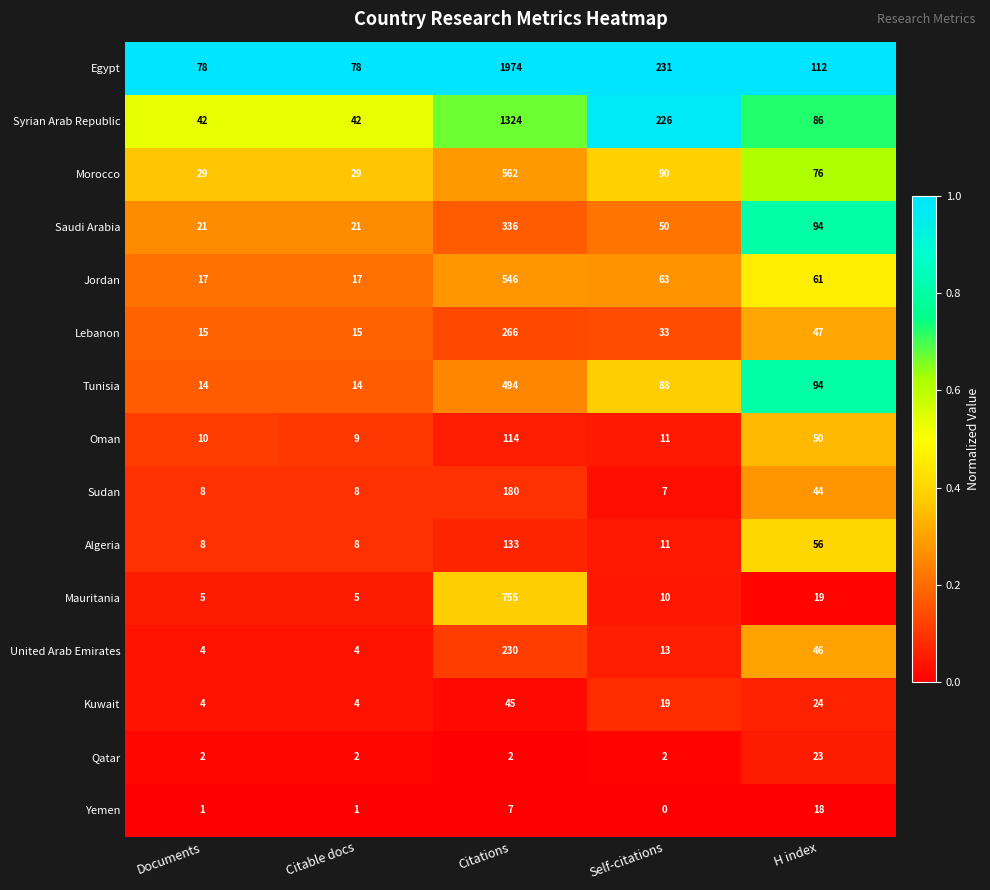

What is the sum of all Oman values?

194